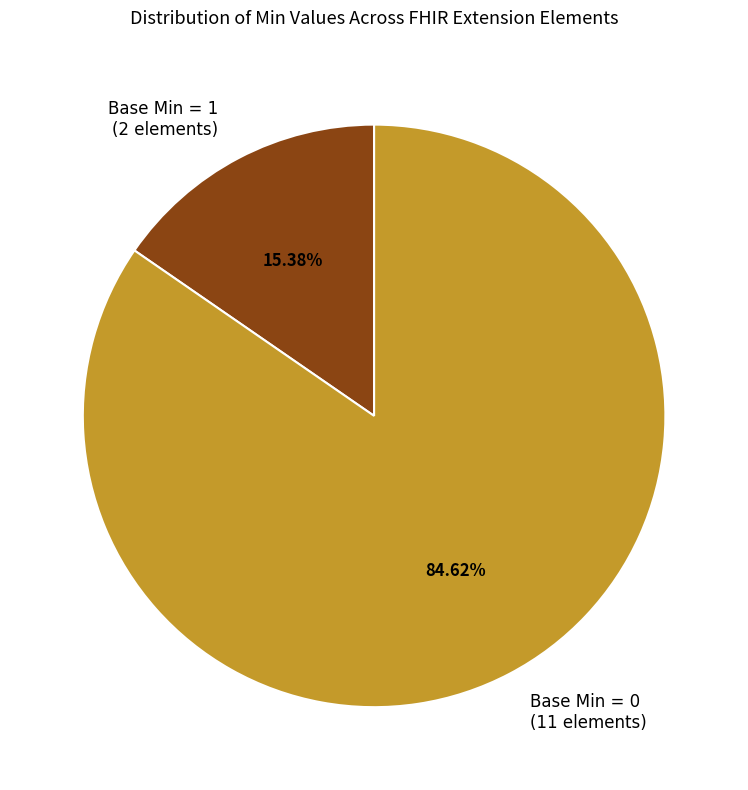

Which category accounts for the majority?

Base Min = 0 (11 elements)